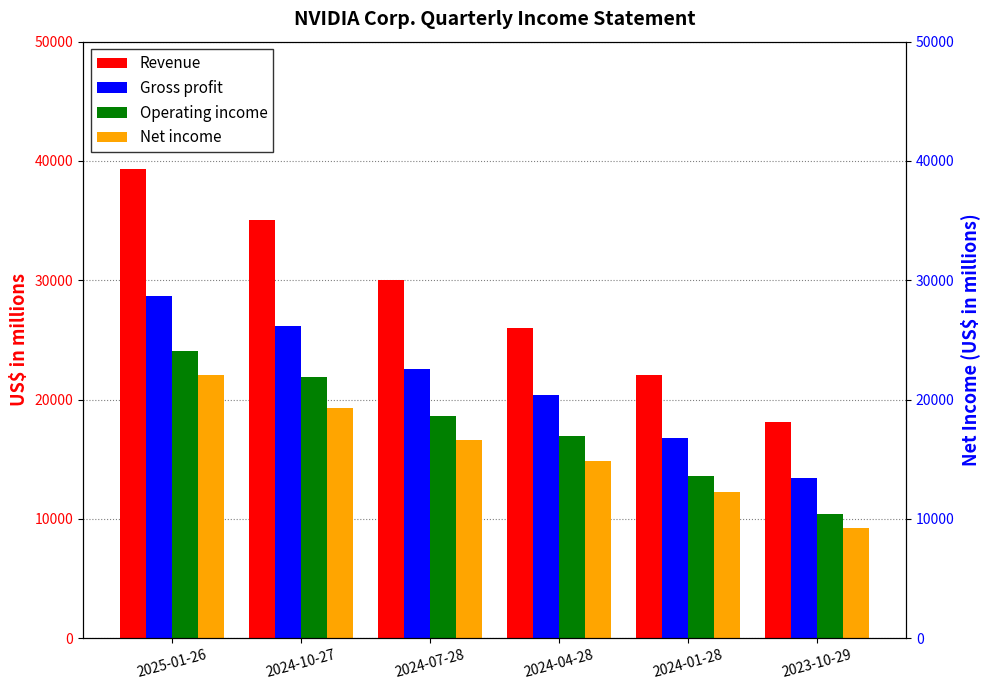

What is the total value across all series at 2024-10-27?

102416